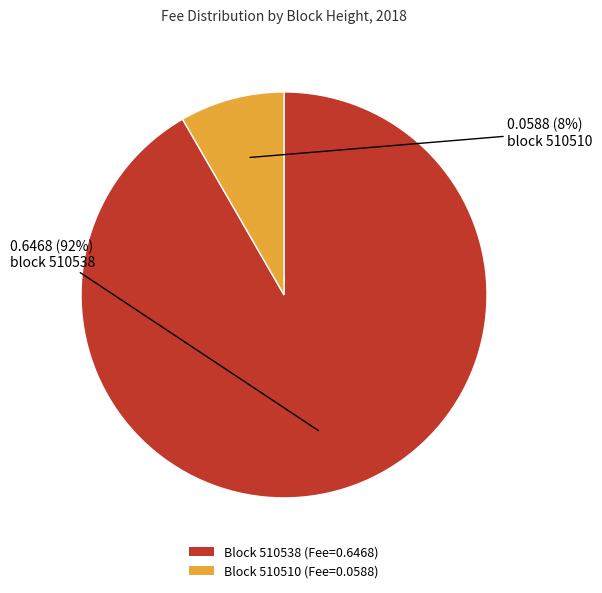

How many slices are in this pie chart?

2